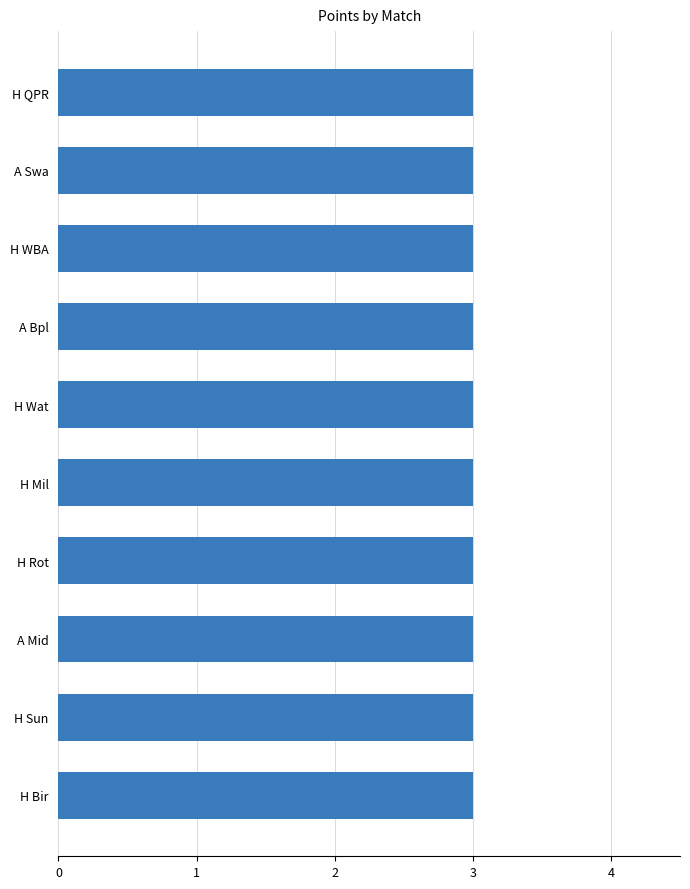

The value at A WBA is 1. True or false?

False